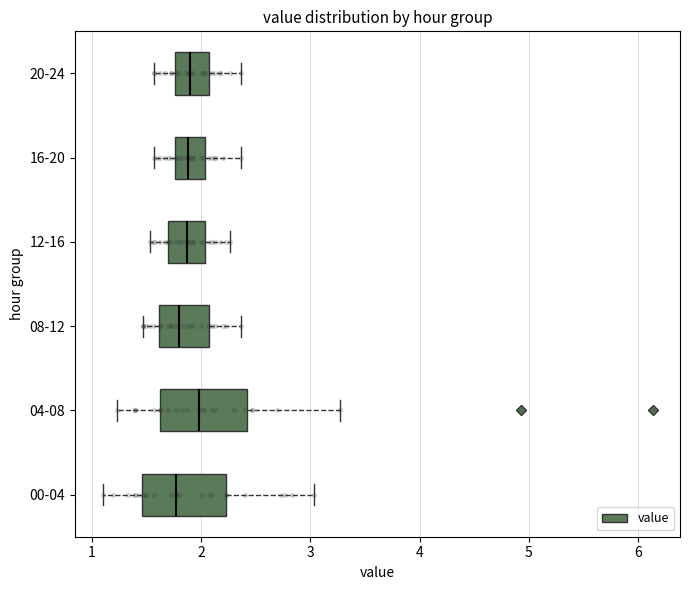

Reading bottom to top, read every box against the x-axis: the position of its median line, the range the box covers, and the ends of its whiskers. The values are not printed on the chart, so give them approximately, as read against the axis.

00-04: median 1.8, box 1.5 to 2.2, whiskers 1.1 to 3.0
04-08: median 2.0, box 1.6 to 2.4, whiskers 1.2 to 3.3
08-12: median 1.8, box 1.6 to 2.1, whiskers 1.5 to 2.4
12-16: median 1.9, box 1.7 to 2.0, whiskers 1.5 to 2.3
16-20: median 1.9, box 1.8 to 2.0, whiskers 1.6 to 2.4
20-24: median 1.9, box 1.8 to 2.1, whiskers 1.6 to 2.4